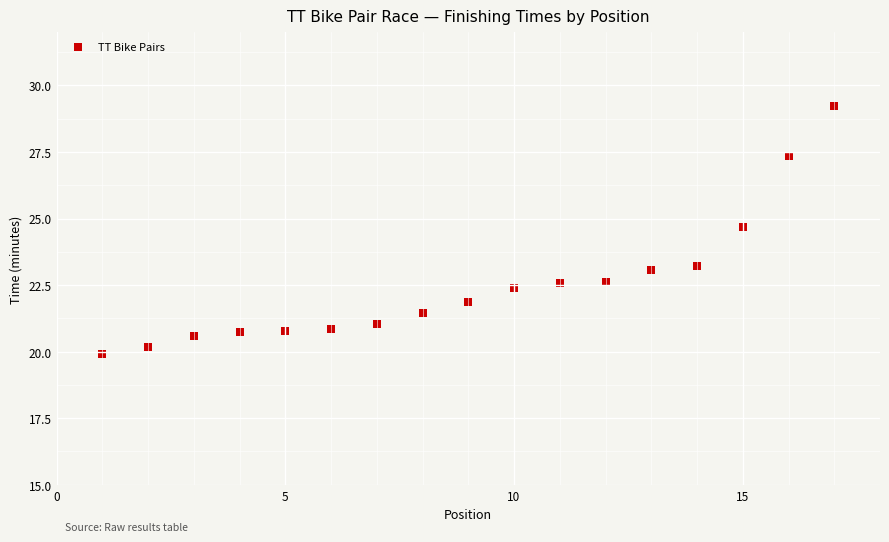

What is the range of Y values (max minus min)?

9.3